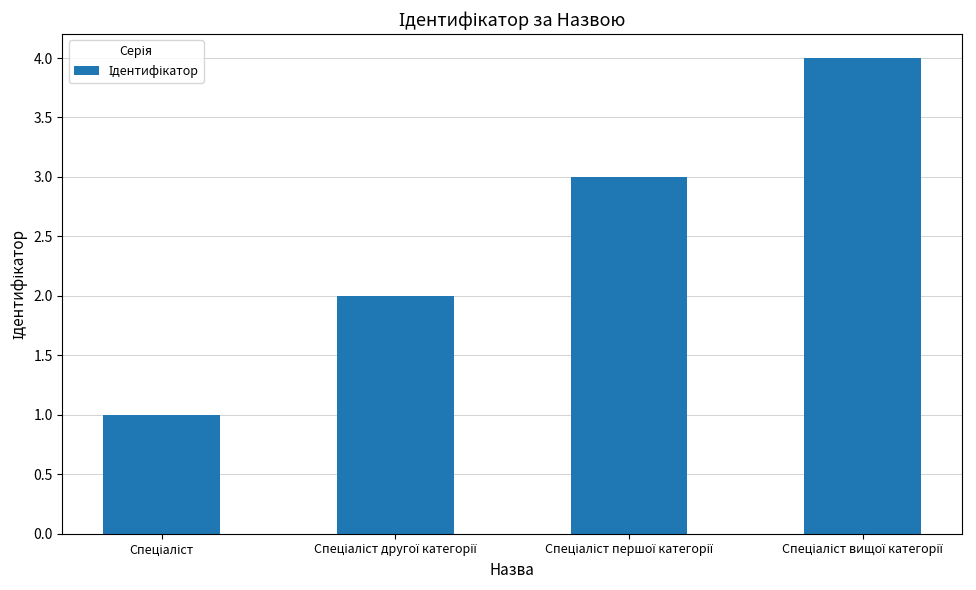

What is the smallest value displayed?

1